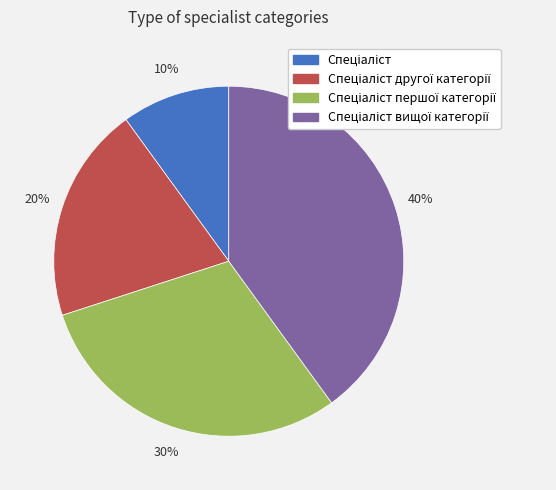

To the nearest percent, what is the average slice percentage?

25%